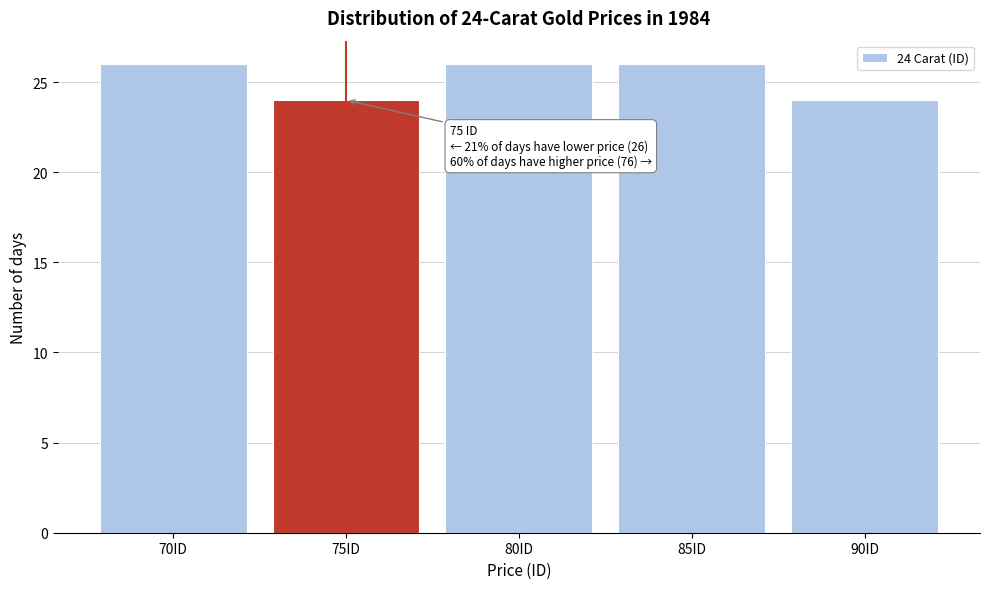

Reading left to right, extract all data points from this chart.

26	24	26	26	24